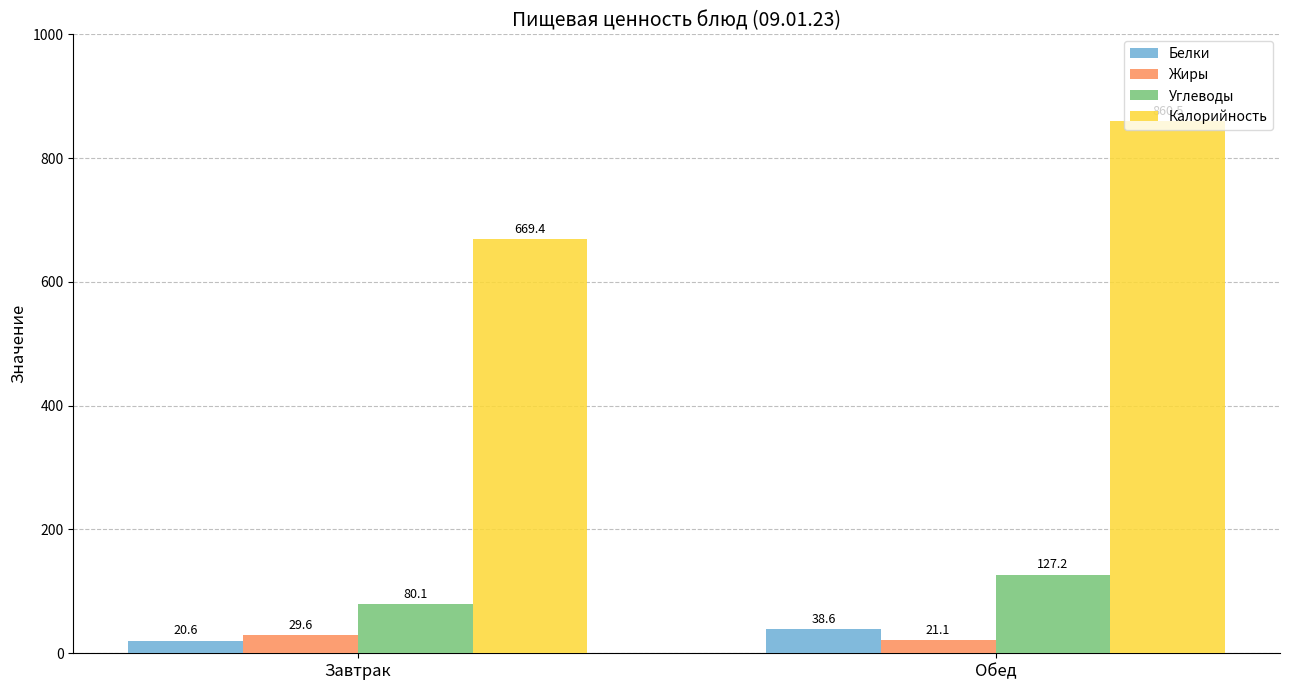

Read the Жиры value at Обед.

21.1